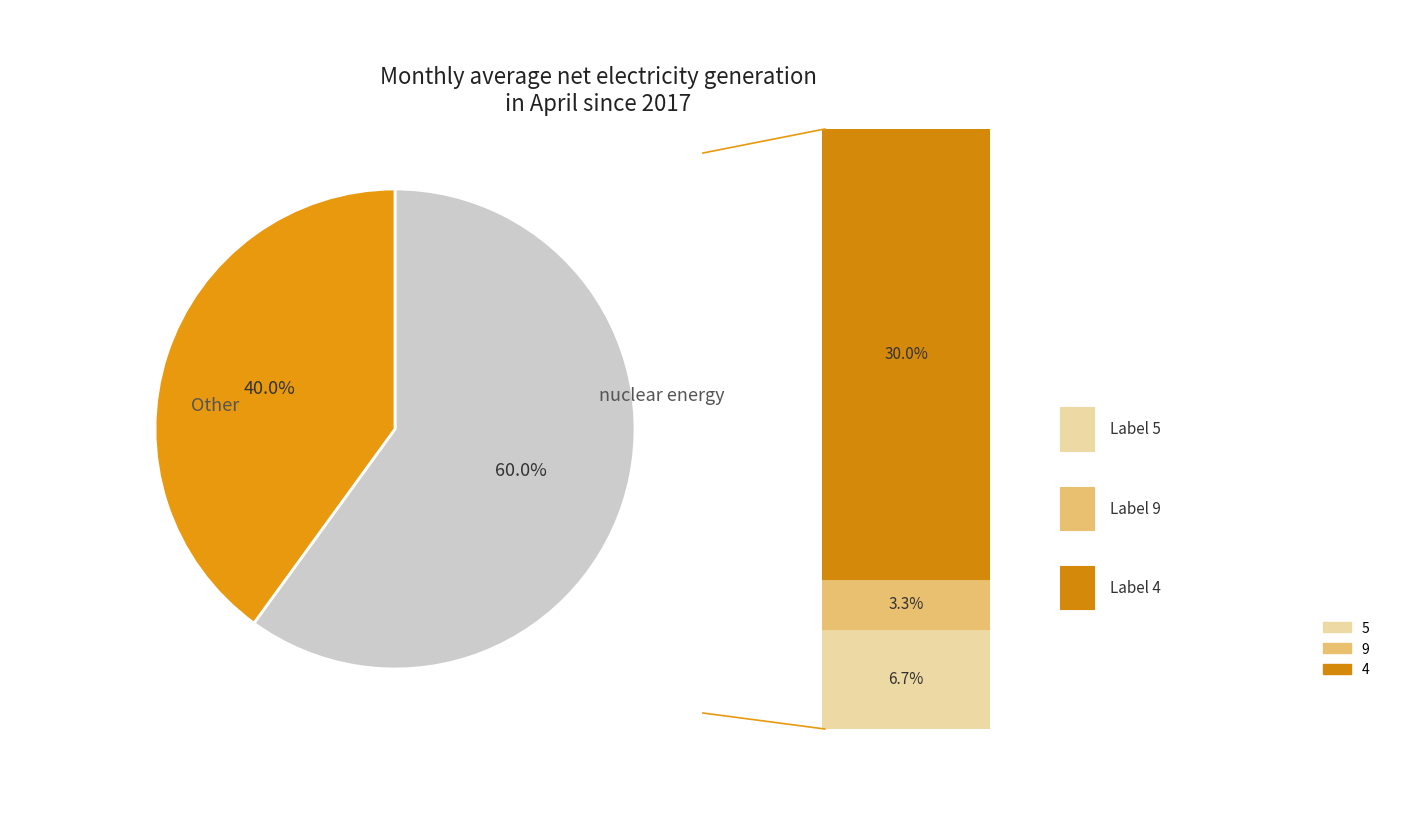

Does any single category account for the majority?

Yes